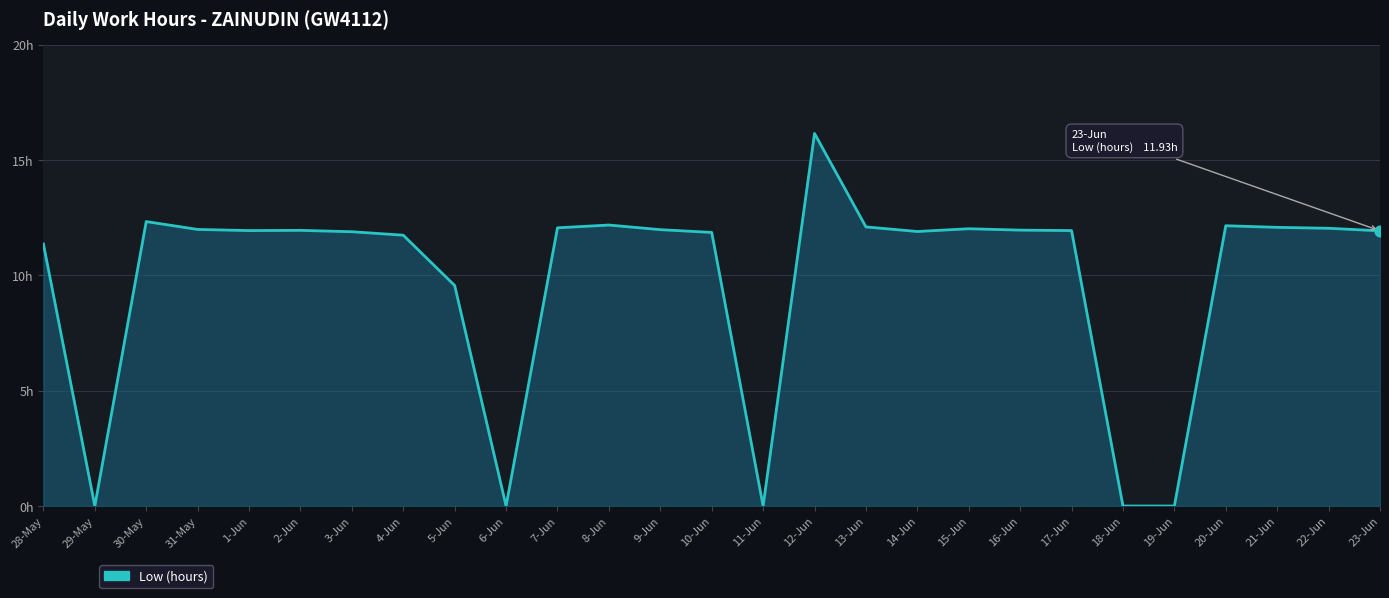

Approximately how many times larger is the value at 7-Jun compared to 20-Jun?

1.0